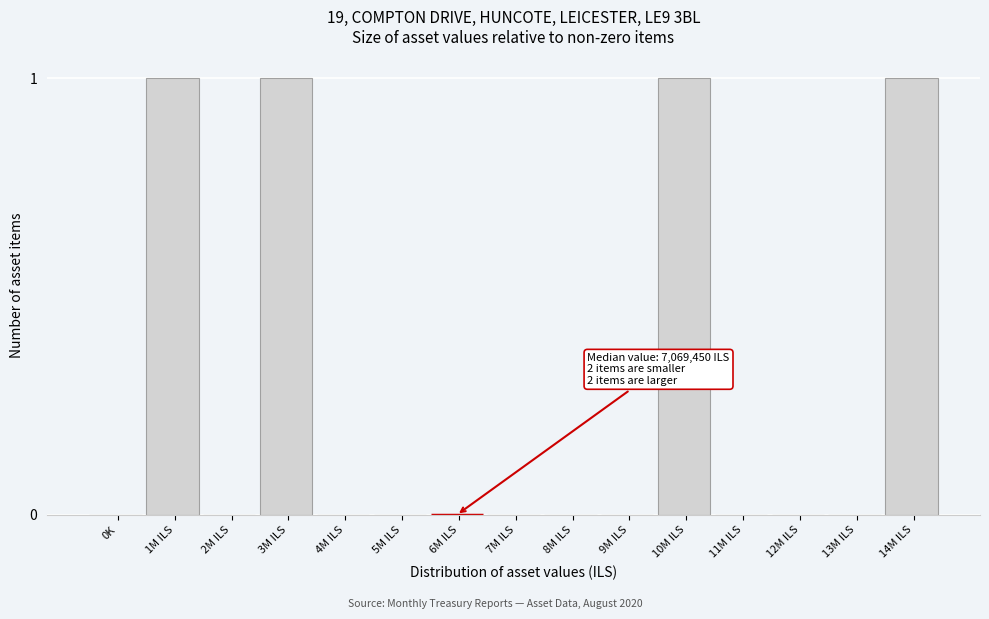

Reading left to right, transcribe all the data shown in this chart.

0K=0	1M ILS=1	2M ILS=0	3M ILS=1	4M ILS=0	5M ILS=0	6M ILS=0	7M ILS=0	8M ILS=0	9M ILS=0	10M ILS=1	11M ILS=0	12M ILS=0	13M ILS=0	14M ILS=1